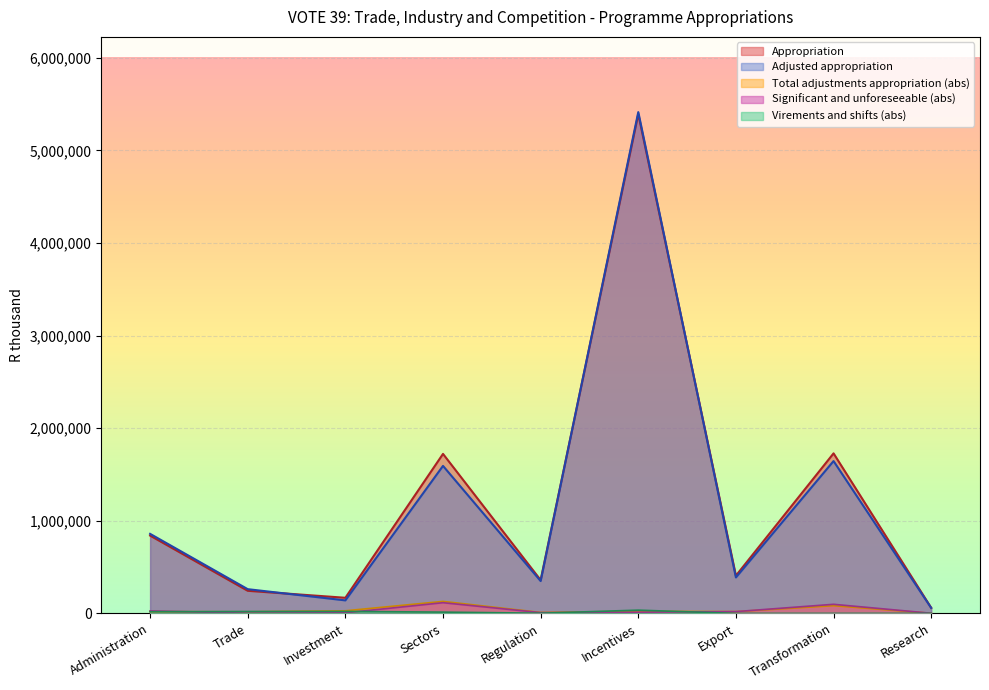

After their last crossing, which series has the higher values: Adjusted appropriation or Appropriation?

Appropriation